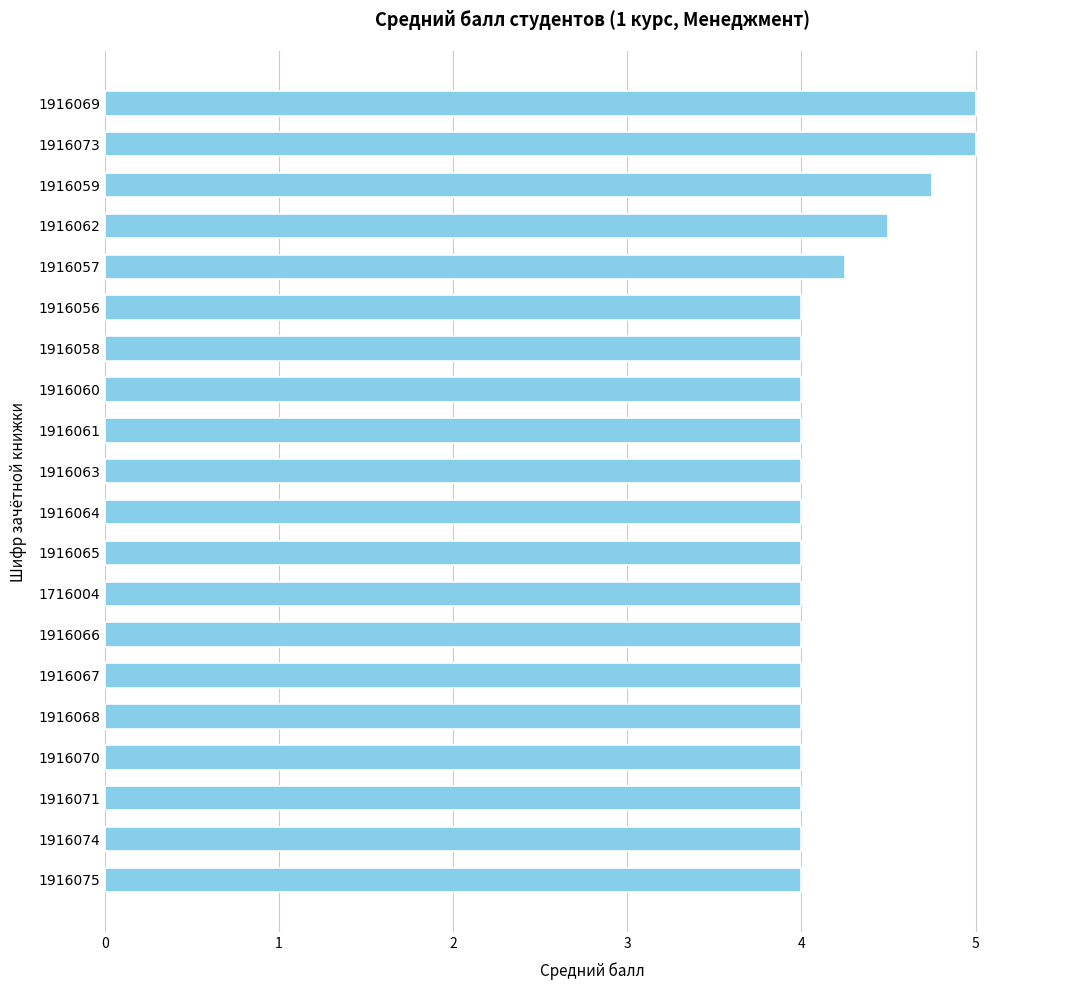

What is the difference between the second highest and minimum values?

1.0